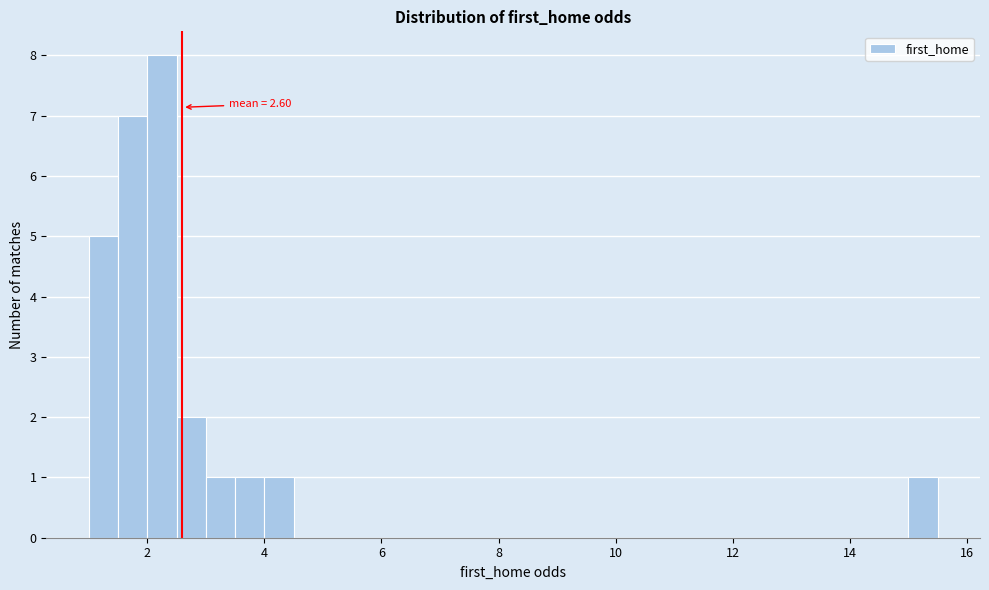

Around what value on the x-axis is the tallest bar? Give the approximate position of its centre, as read against the axis.

2.2